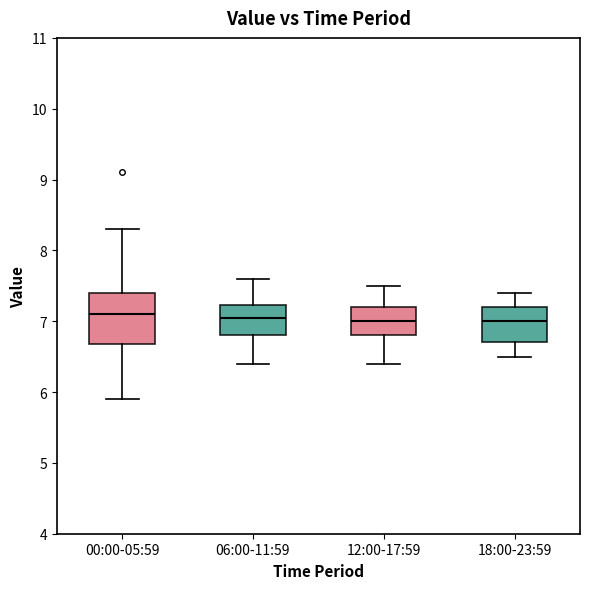

Reading left to right, transcribe this box plot: for each box, give where its median line is, the range the box spans, and where its two whiskers end, as read against the y-axis. The values are not printed on the chart, so give them approximately, as read against the axis.

00:00-05:59: median 7.1, box 6.7 to 7.4, whiskers 5.9 to 8.3
06:00-11:59: median 7.1, box 6.8 to 7.2, whiskers 6.4 to 7.6
12:00-17:59: median 7.0, box 6.8 to 7.2, whiskers 6.4 to 7.5
18:00-23:59: median 7.0, box 6.7 to 7.2, whiskers 6.5 to 7.4